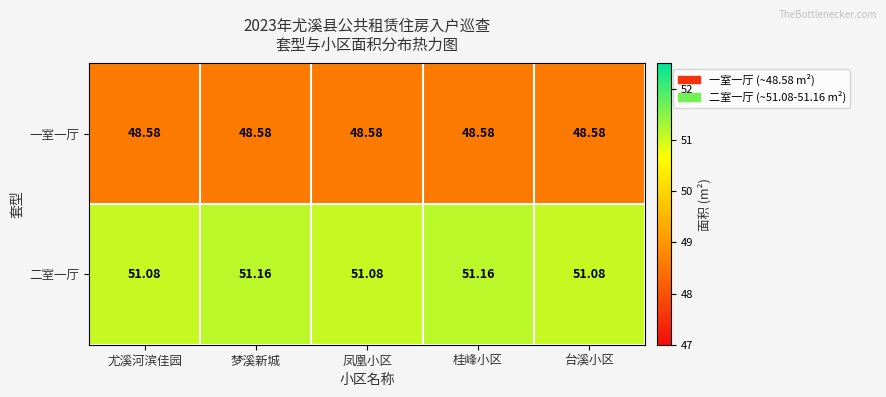

Which series has the largest total across all categories?

二室一厅